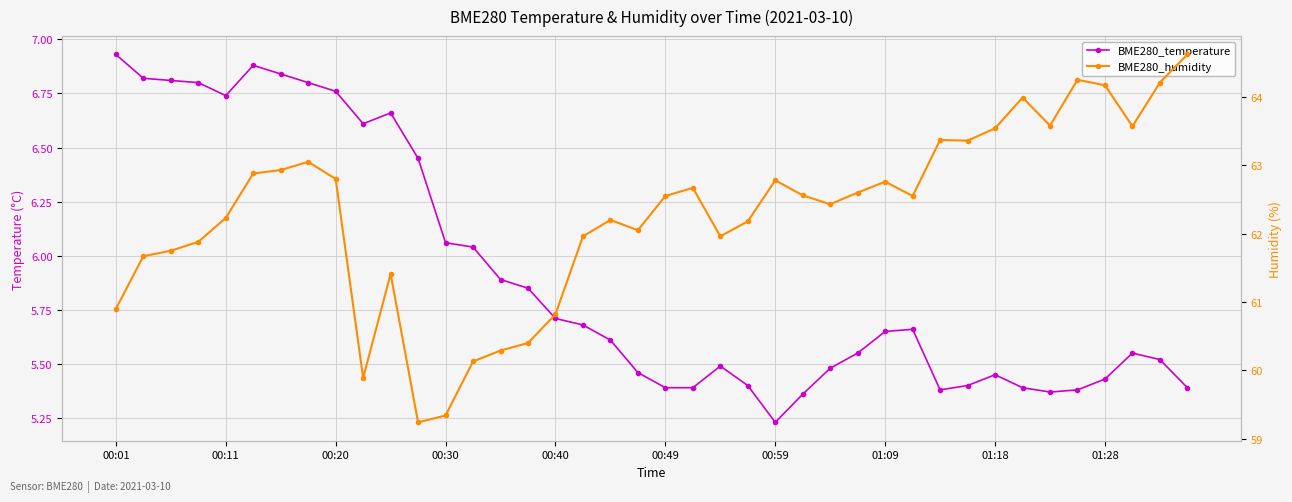

How many values in the BME280_humidity series are below 62?

14